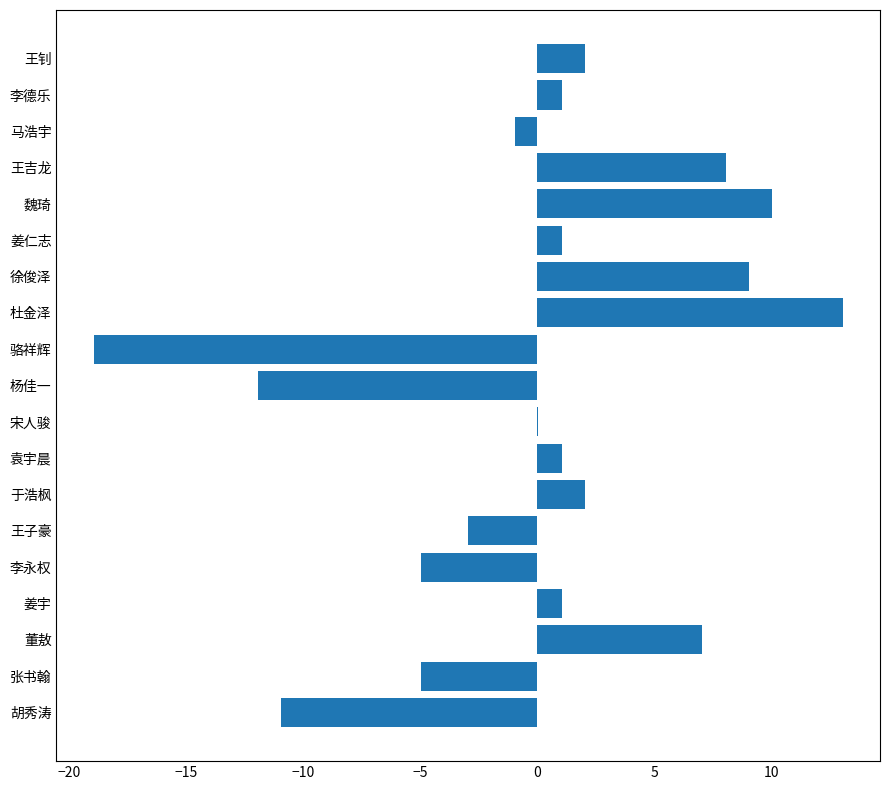

What is the approximate value at 王吉龙?

8.1